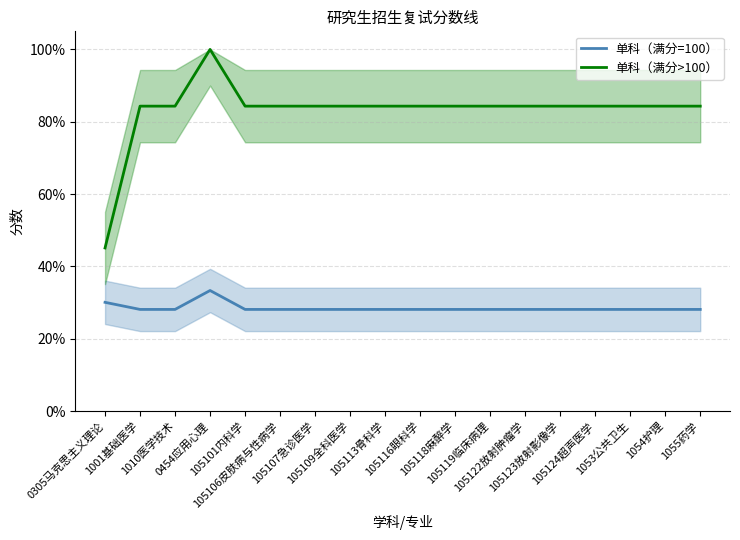

Does the chart display data point markers on the line(s)?

No